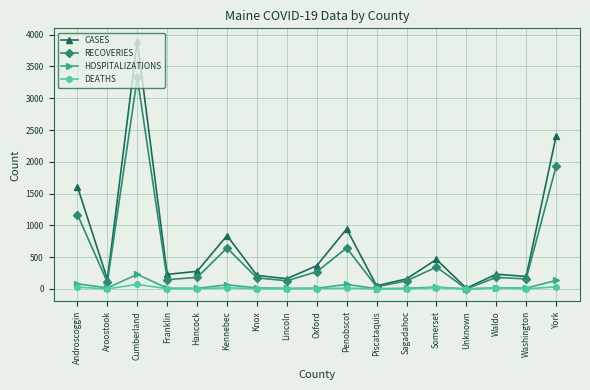

At which category is the sum across all series the highest?

Cumberland